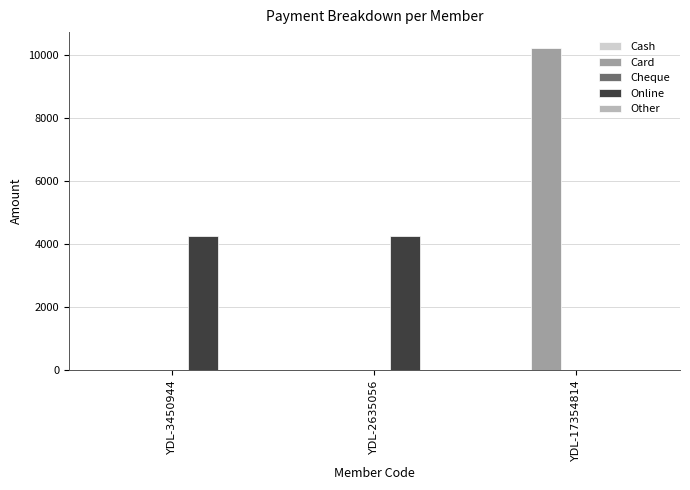

Does the chart contain stacked bars?

No